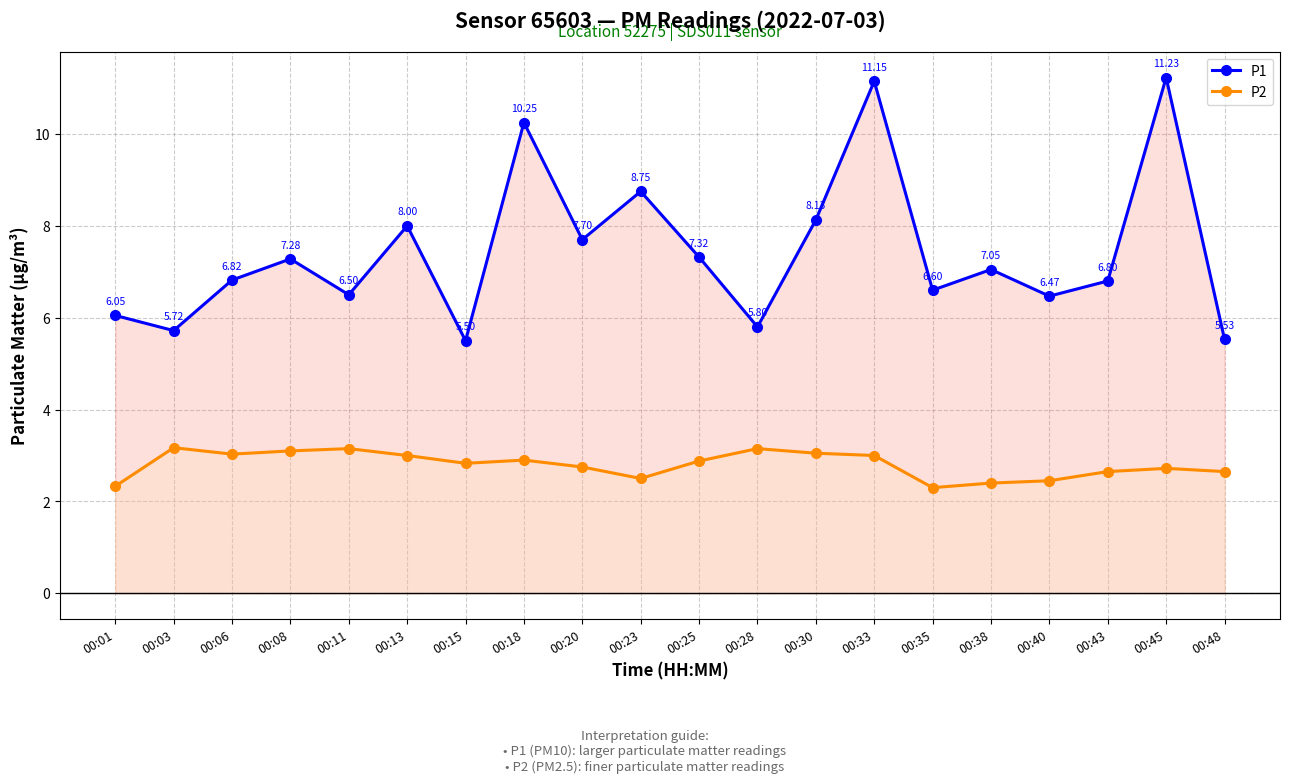

What is the minimum value for P1?

5.5